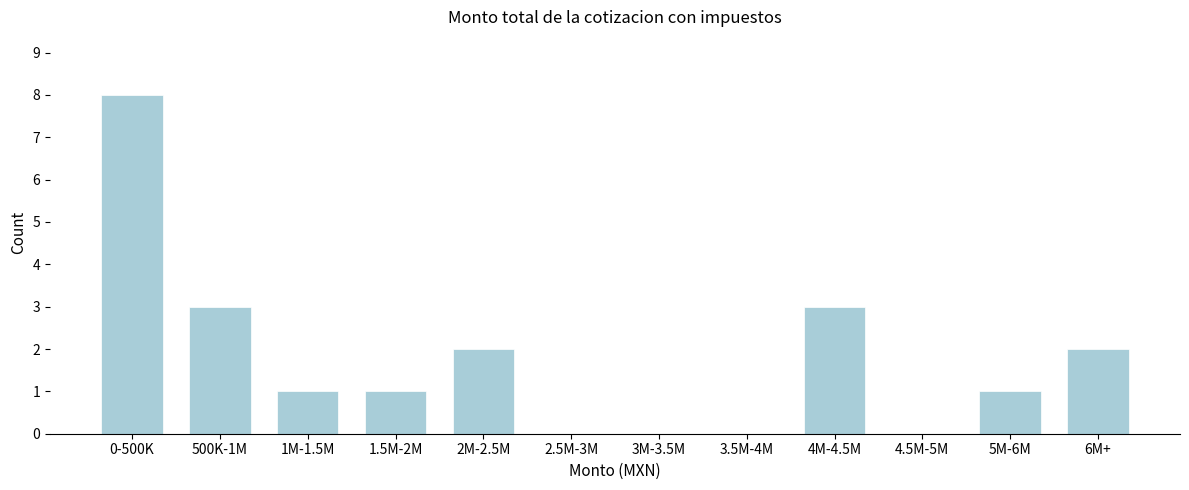

Reading left to right, list all the values displayed in this chart.

0-500K=8	500K-1M=3	1M-1.5M=1	1.5M-2M=1	2M-2.5M=2	2.5M-3M=0	3M-3.5M=0	3.5M-4M=0	4M-4.5M=3	4.5M-5M=0	5M-6M=1	6M+=2